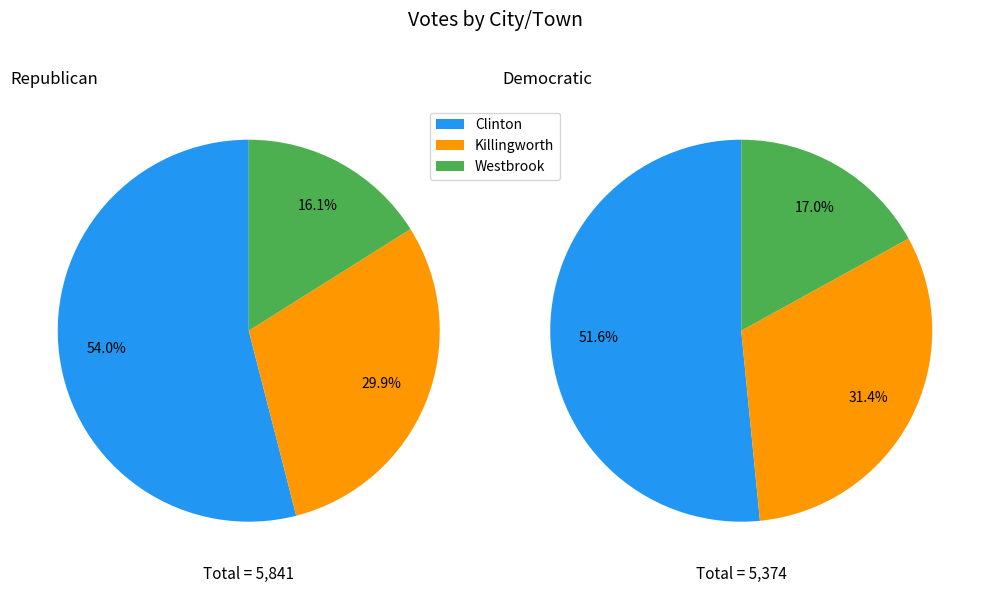

To the nearest percent, what is the average slice percentage?

33%